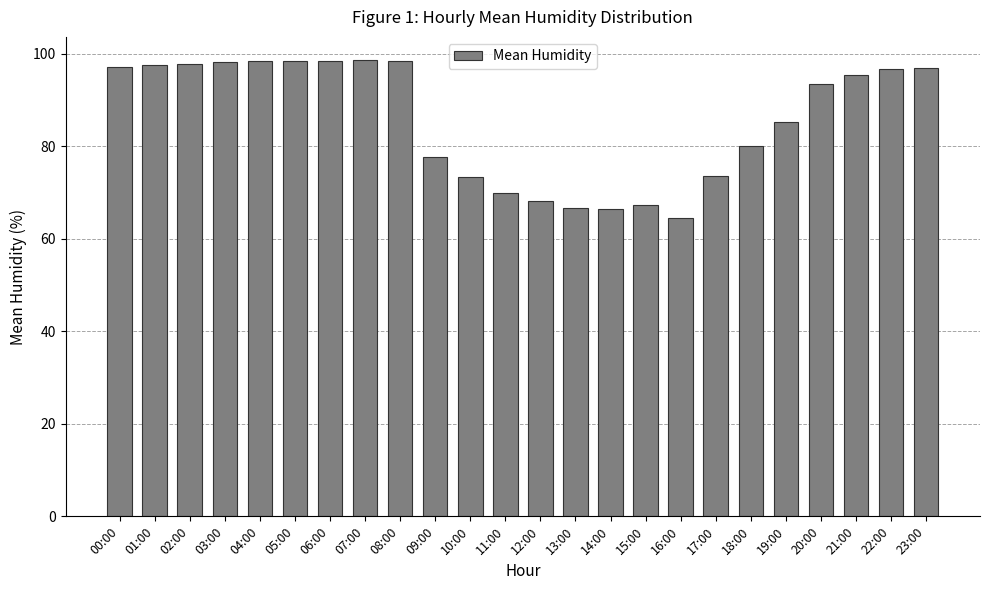

True or false: the data shows 97.0 at 23:00.

True